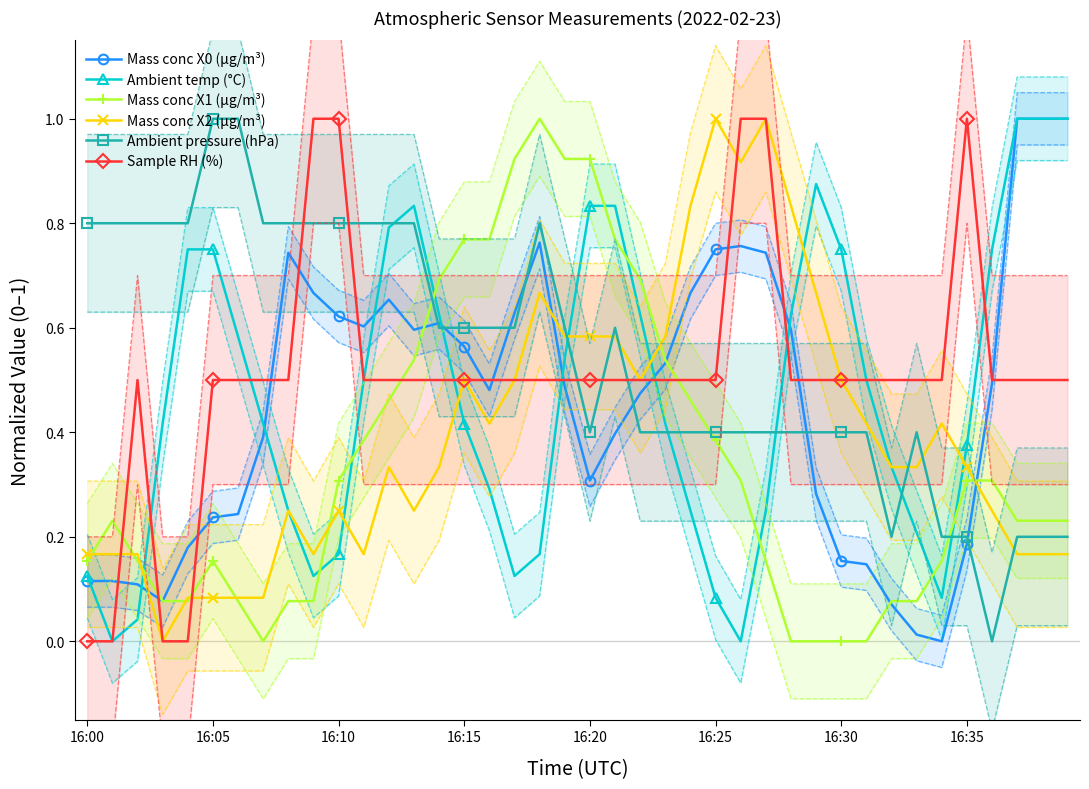

The value of Mass conc X1 (μg/m³) at 16:25 is 0.1. True or false?

False